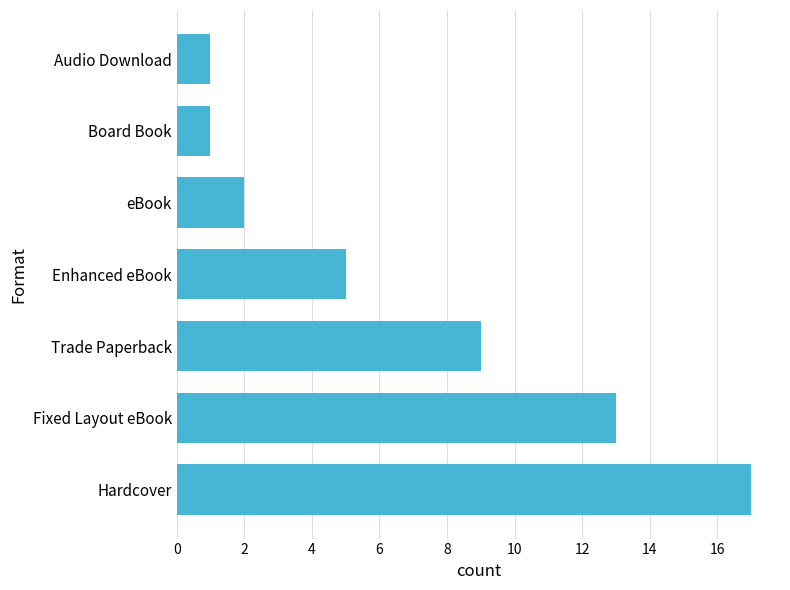

Approximately how many times larger is the value at Trade Paperback compared to Board Book?

9.0